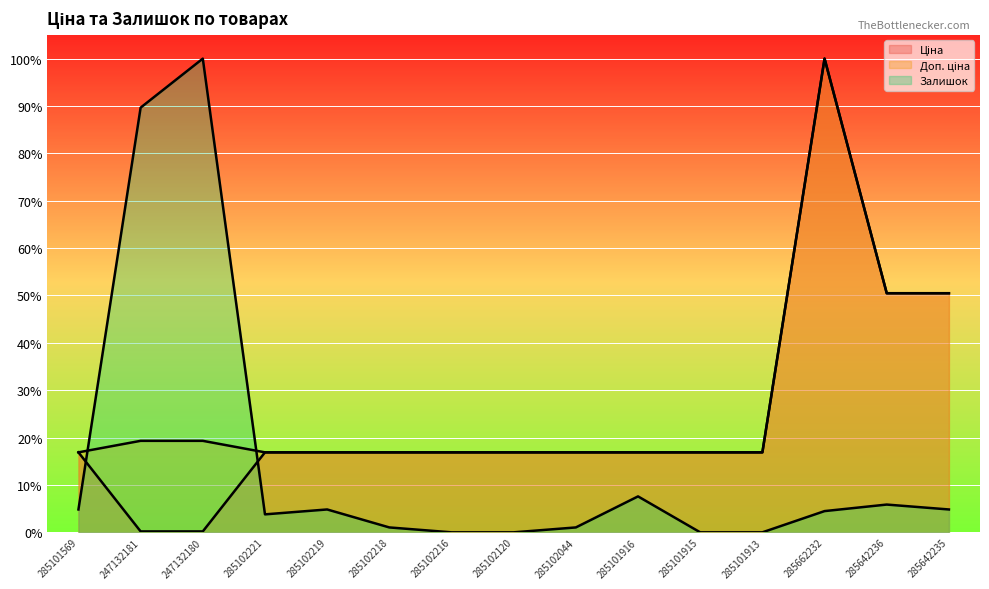

Does the chart display data point markers on the line(s)?

No